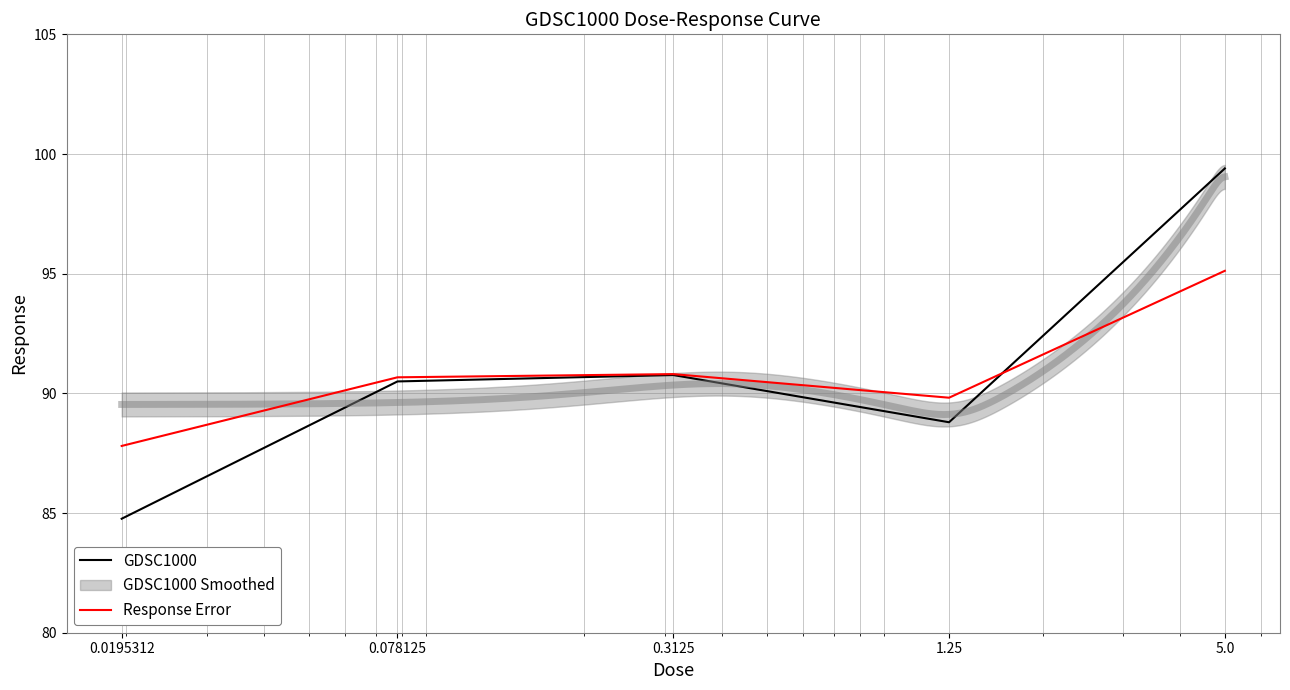

Which series has the largest total across all categories?

GDSC1000